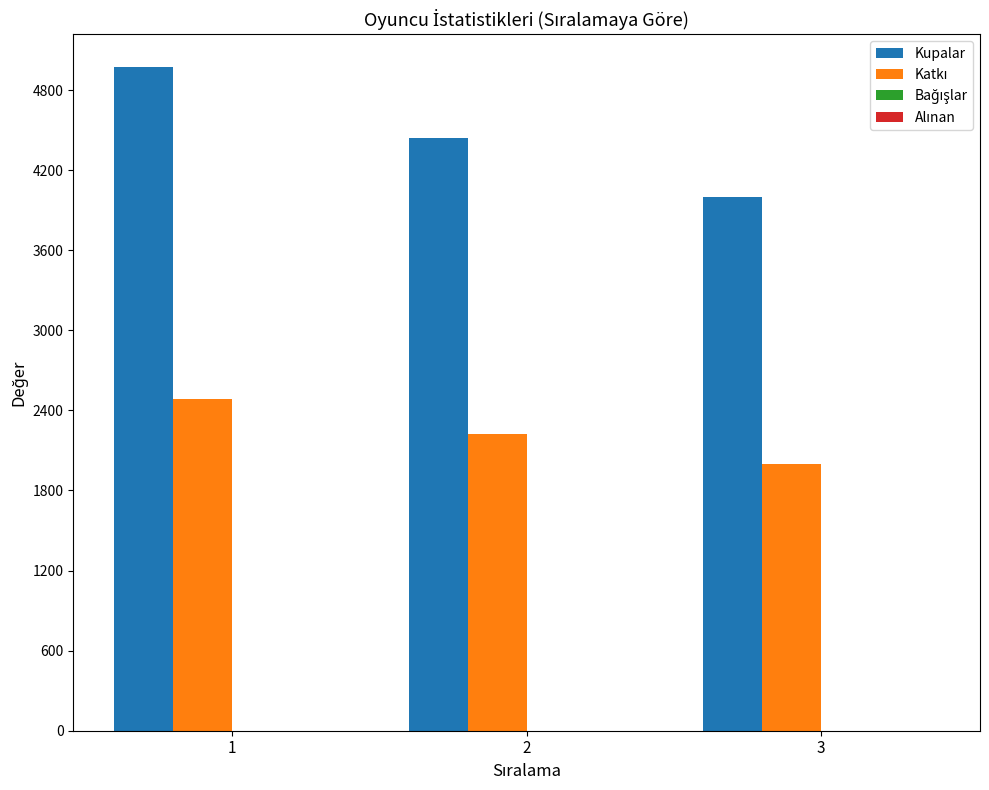

At how many categories does at least one series exceed 4894?

1